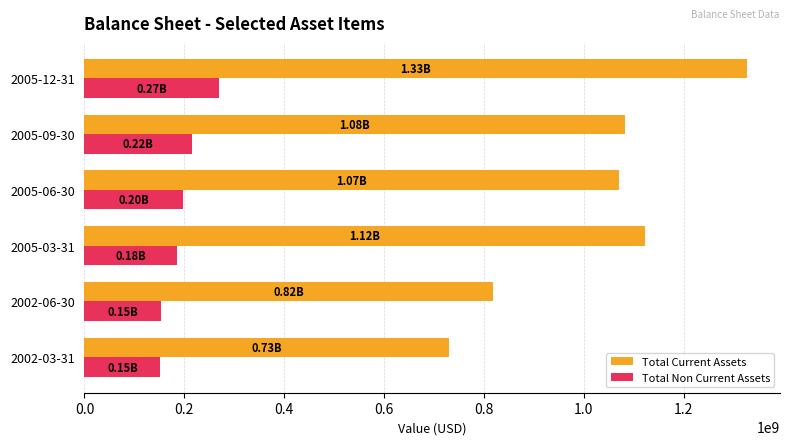

What is the highest value of the Total Non Current Assets series?

269506000